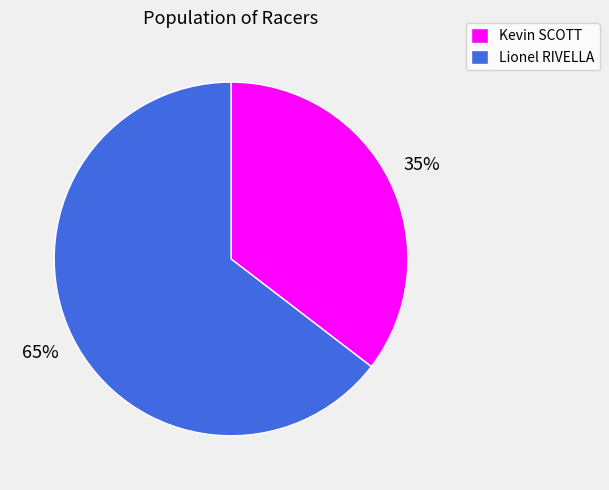

Which category accounts for the majority?

Lionel RIVELLA